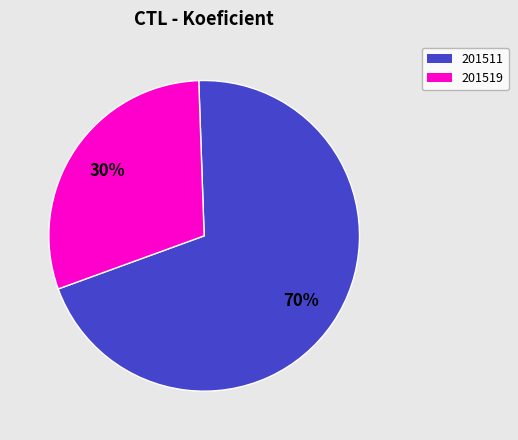

True or false: 201519 accounts for 30% of the total.

True